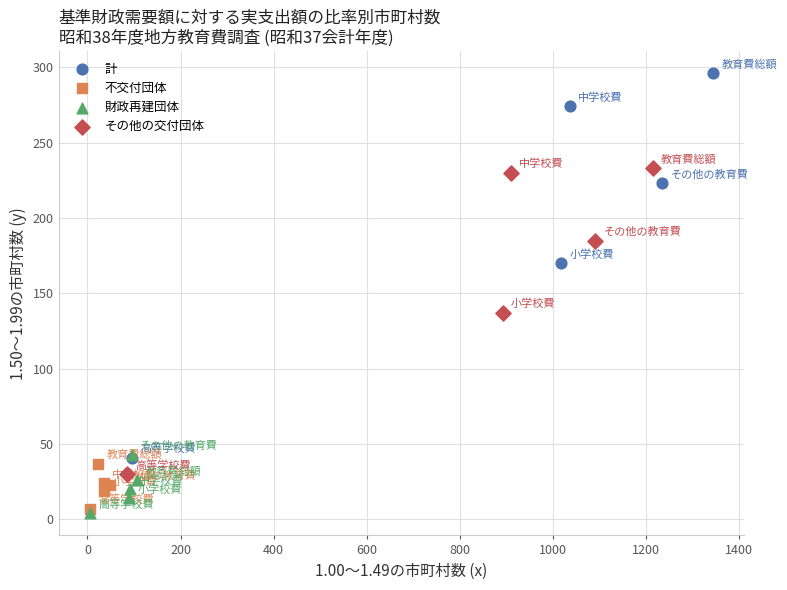

Which series has the widest spread of Y values?

計